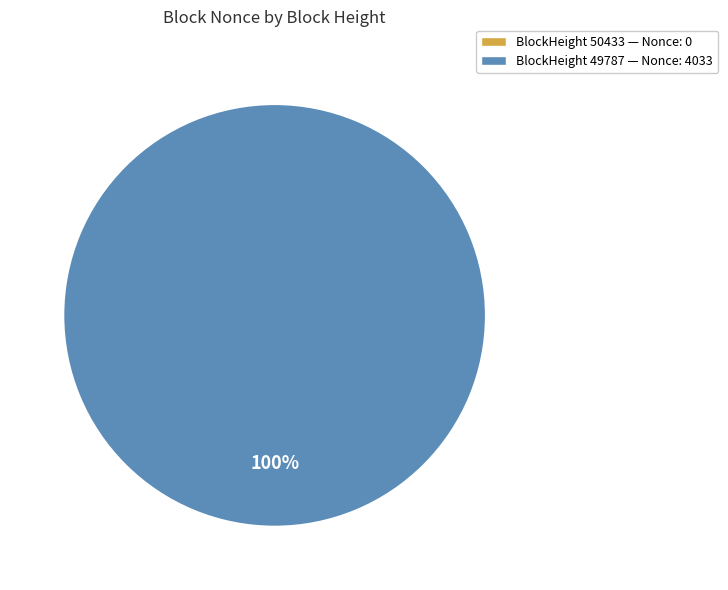

Is there a majority slice in this chart?

Yes